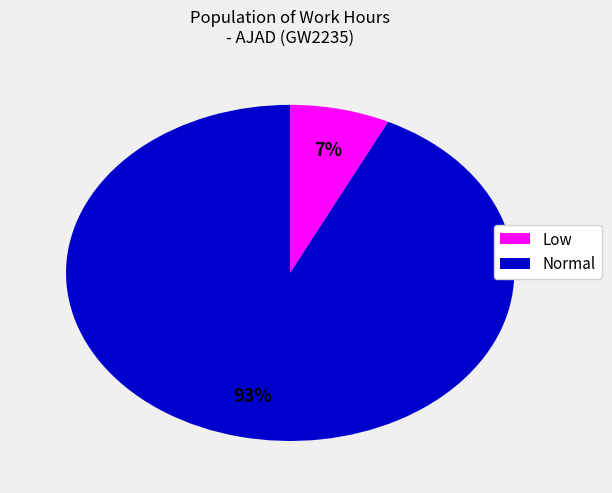

Is there a majority slice in this chart?

Yes